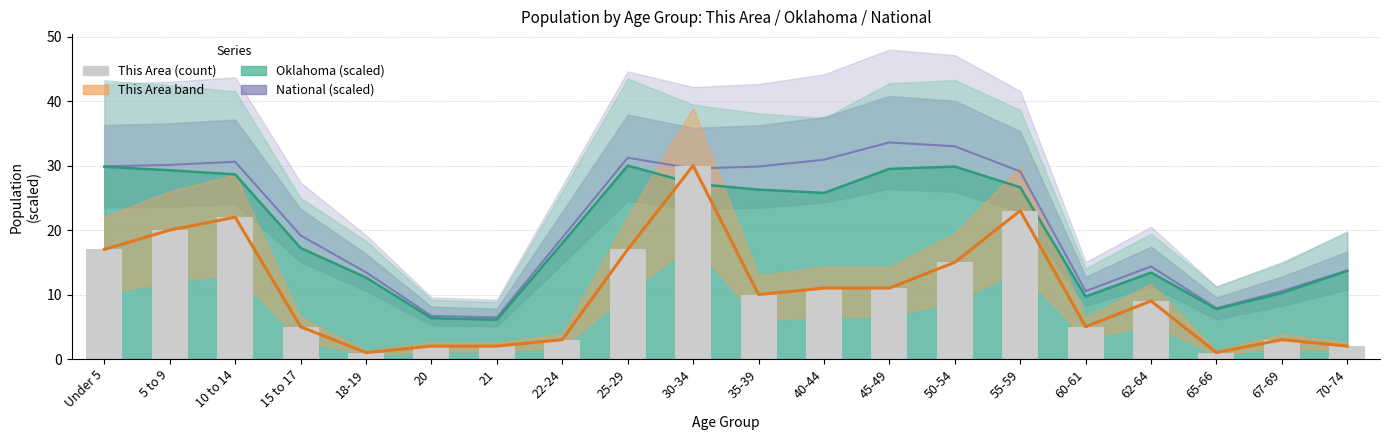

Between 67-69 and 22-24, which is larger?

67-69